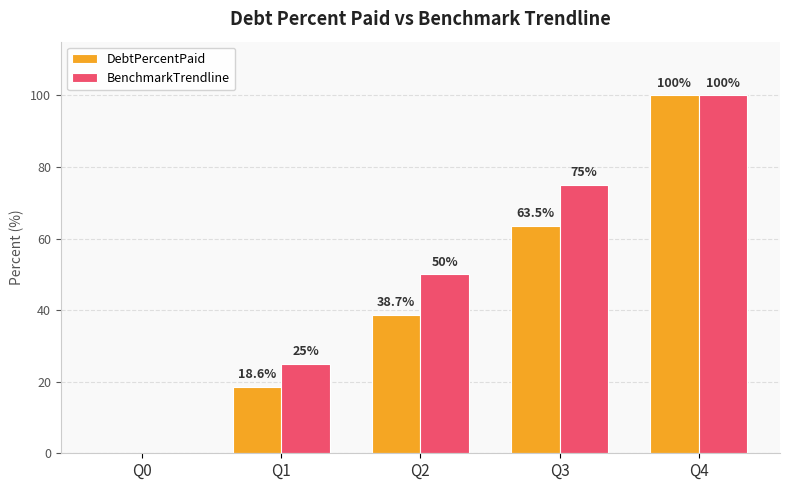

Which series has the largest total across all categories?

BenchmarkTrendline